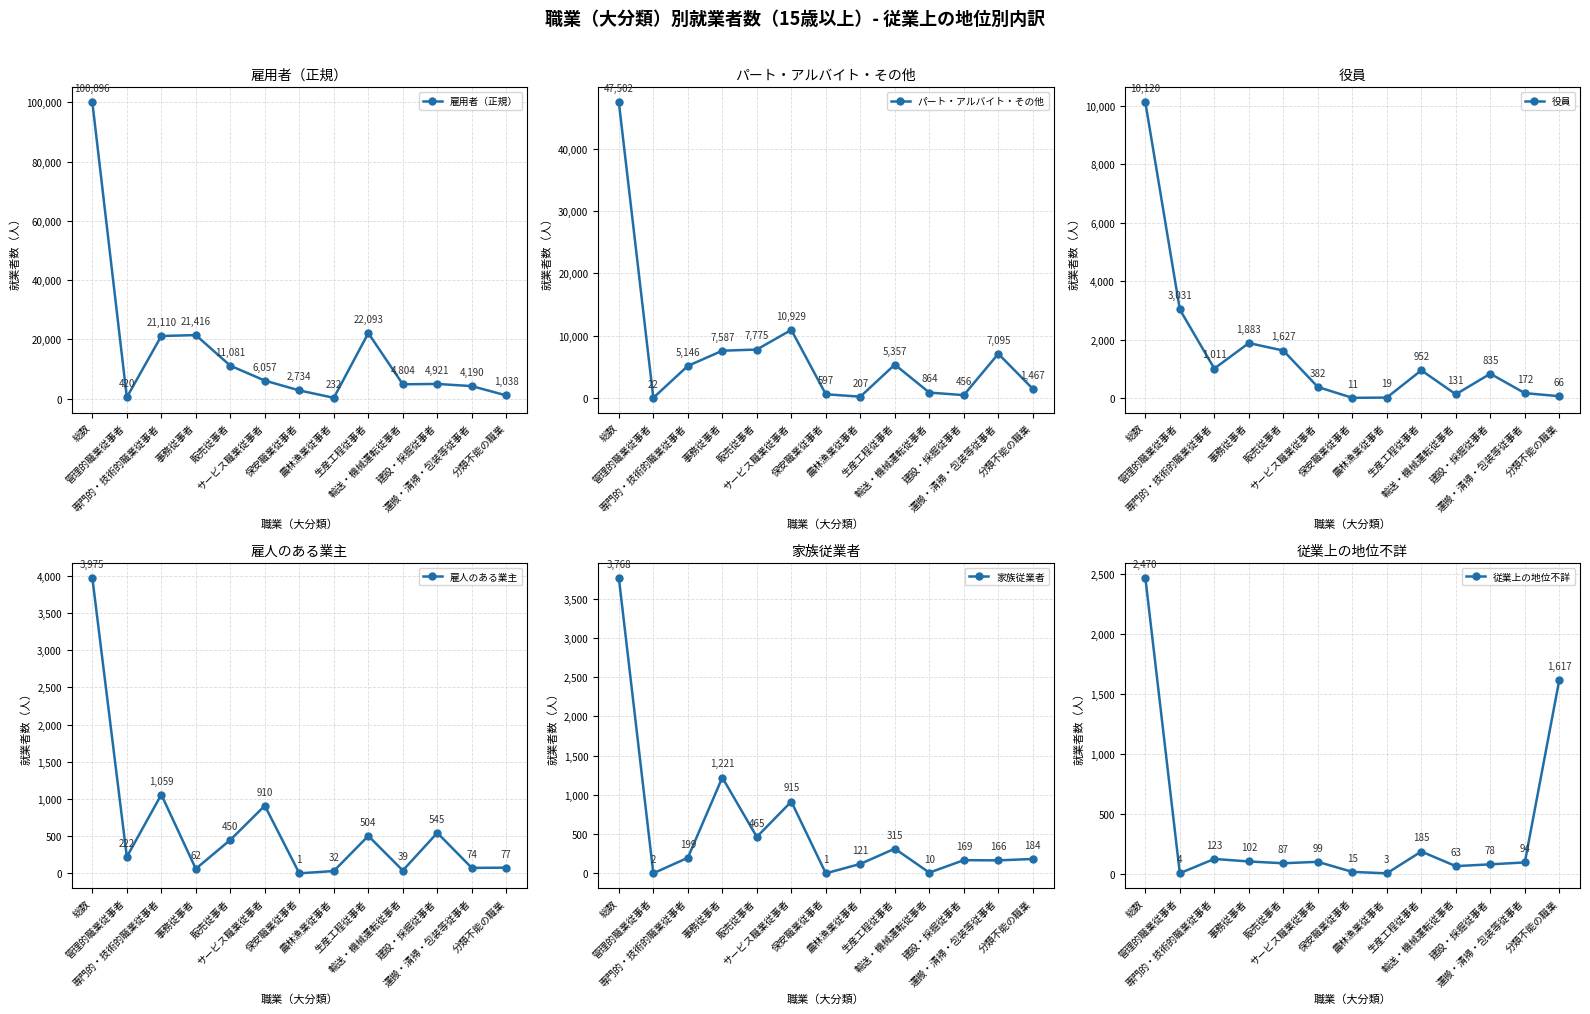

What is the difference between the maximum and minimum values in the 雇用者（正規） series?

99864